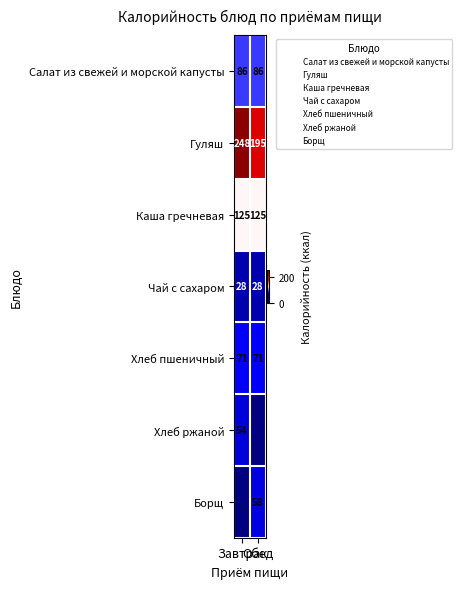

At how many categories does at least one series exceed 95?

2